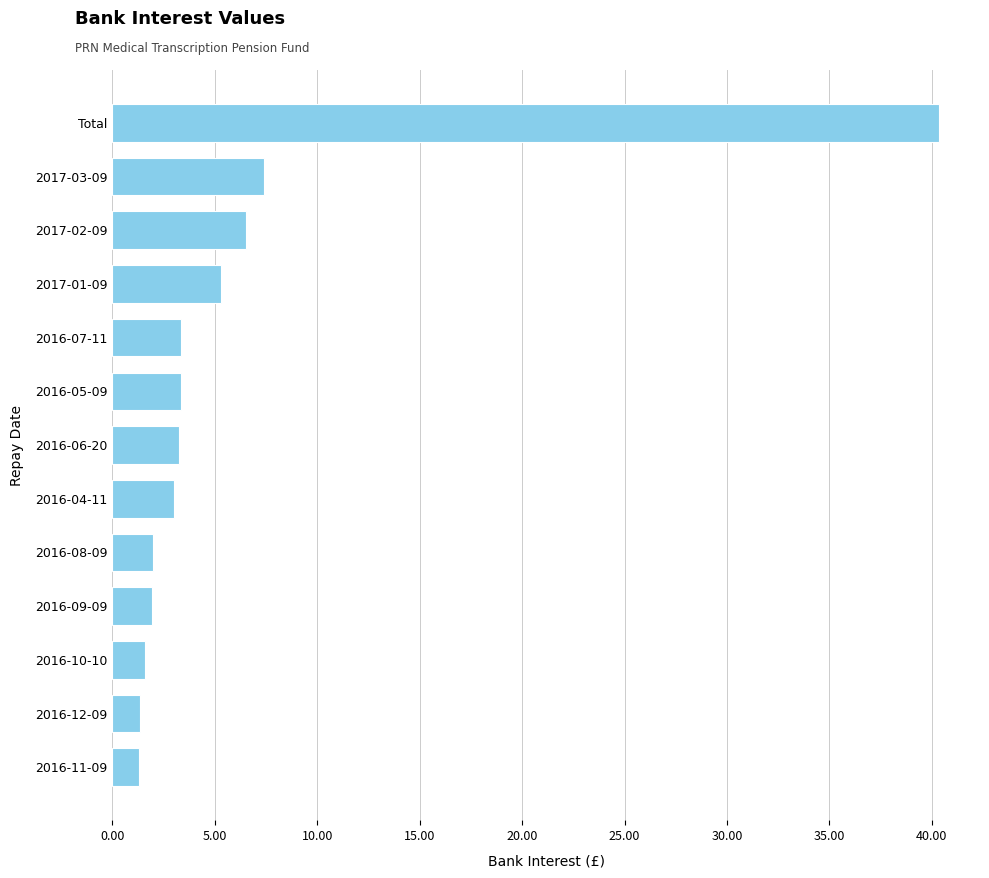

Where is the data nearest to the value 20?

2017-03-09